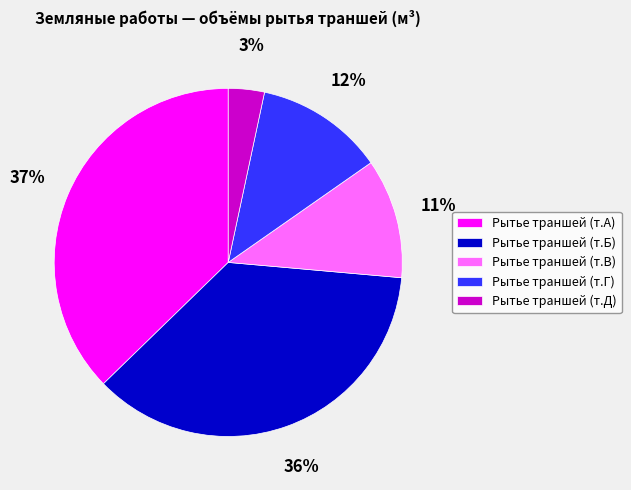

Is there any slice that represents more than half of the pie?

No